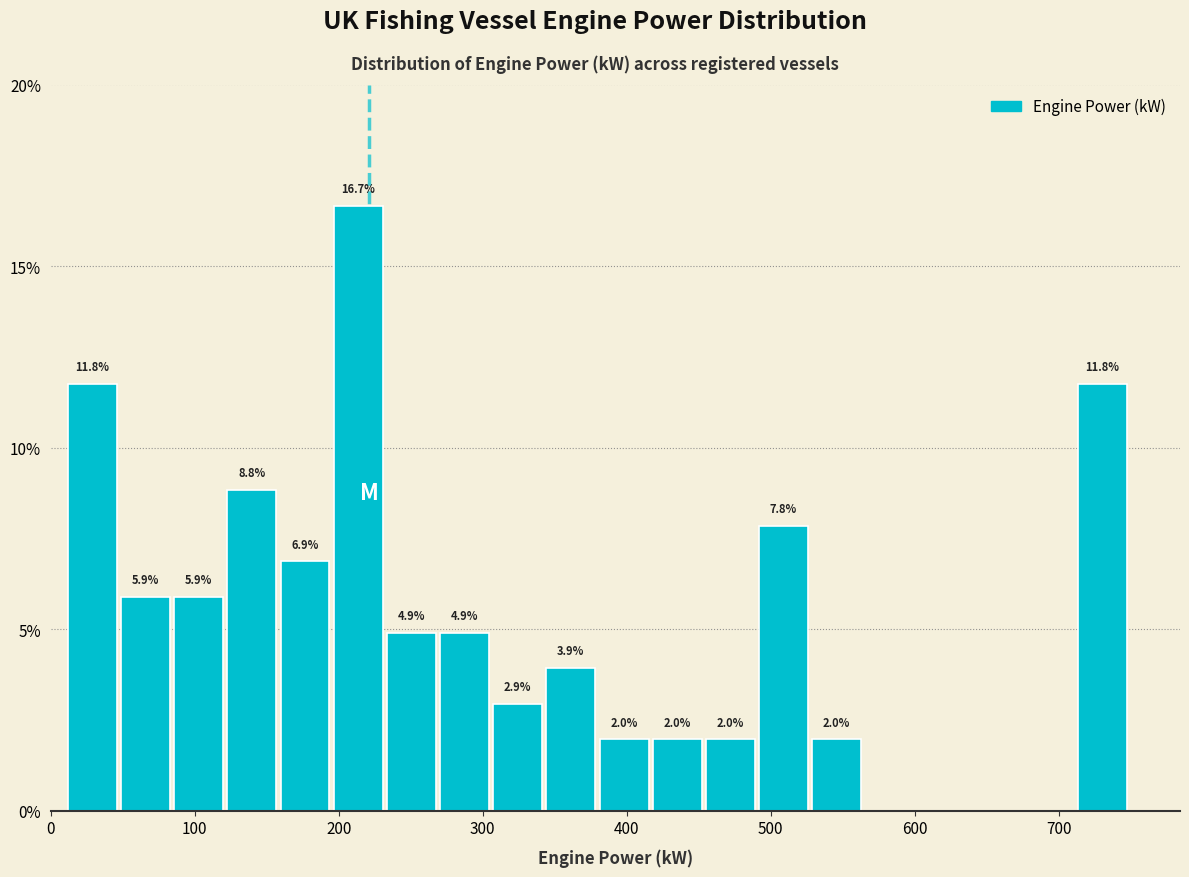

Read against the x-axis, roughly where is the centre of the tallest bar?

210